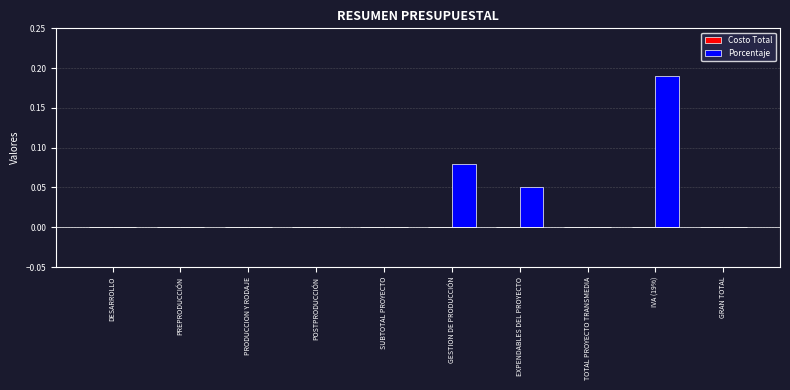

At which category does the chart reach its peak across all series?

IVA (19%)